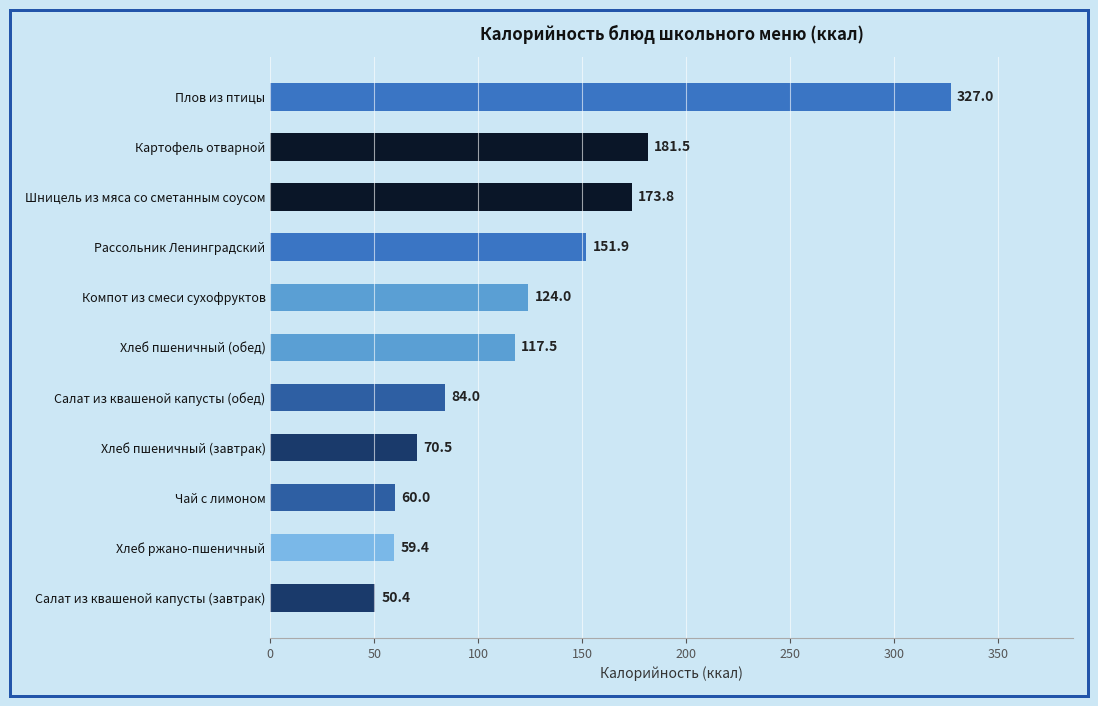

How many data points are less than 117?

5